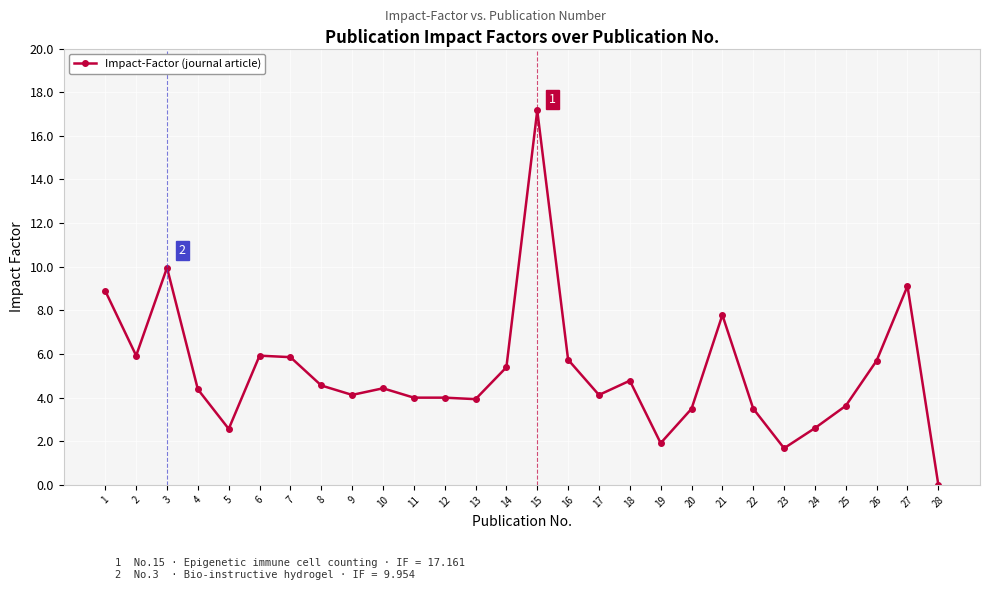

At which label does the data first exceed 4?

1